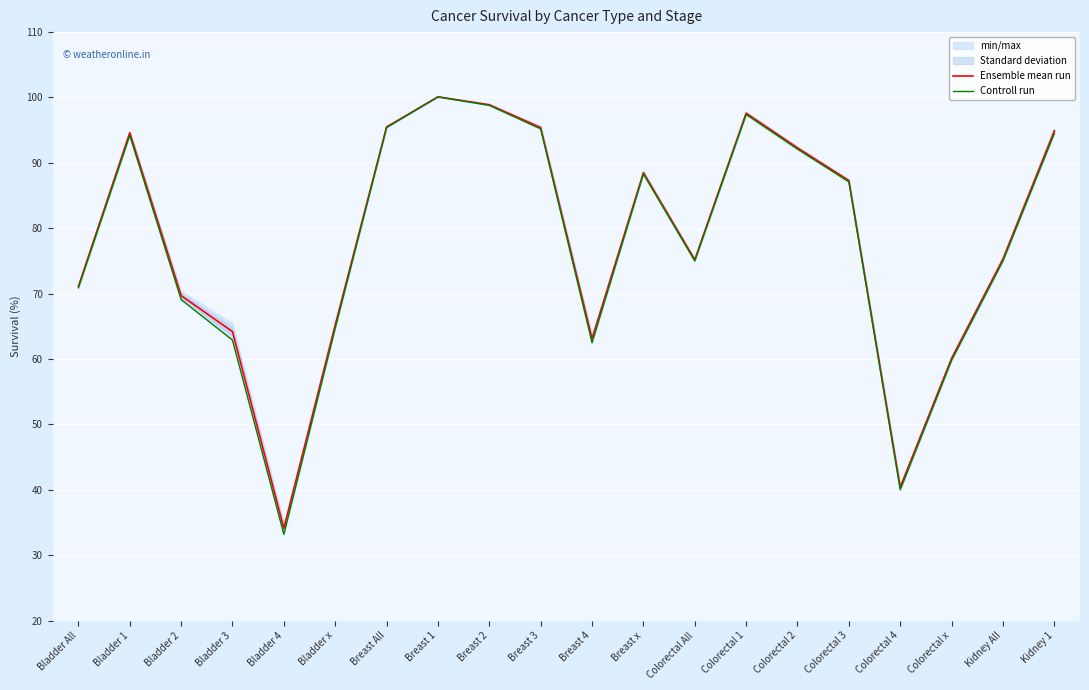

How many interior local valleys does the Controll run series have?

4